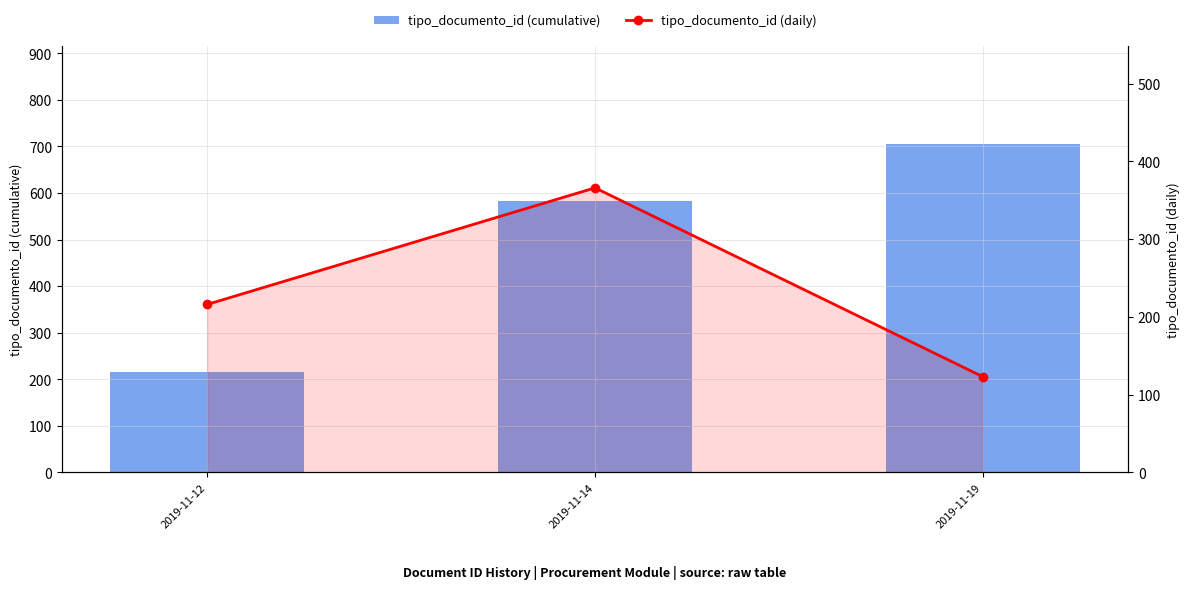

The value of tipo_documento_id (daily) at 2019-11-14 is 652. True or false?

False